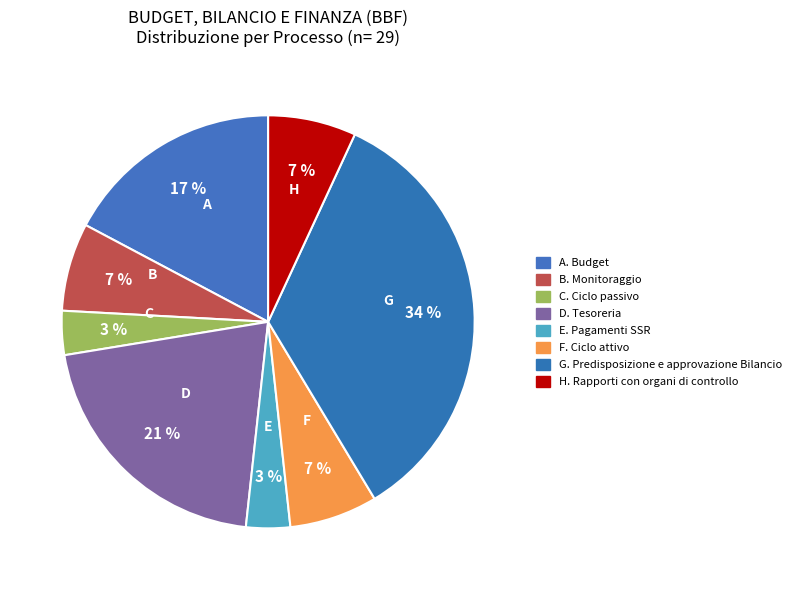

Count the number of slices in the pie.

8